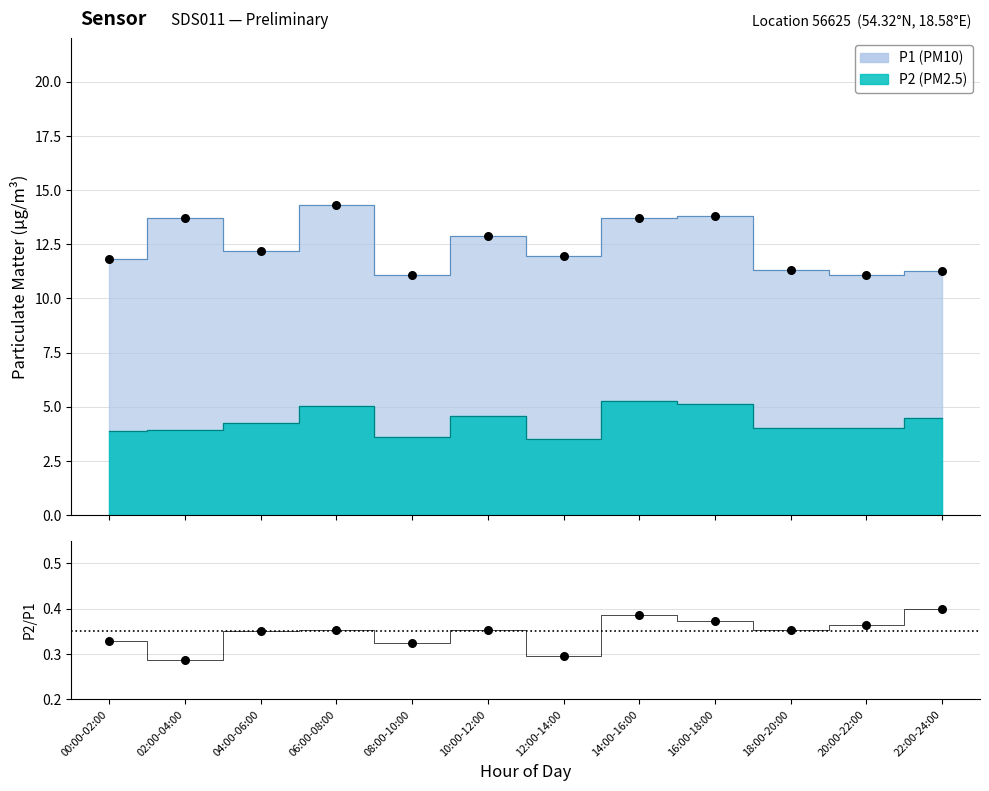

Which series has the largest total across all categories?

P1 obs.